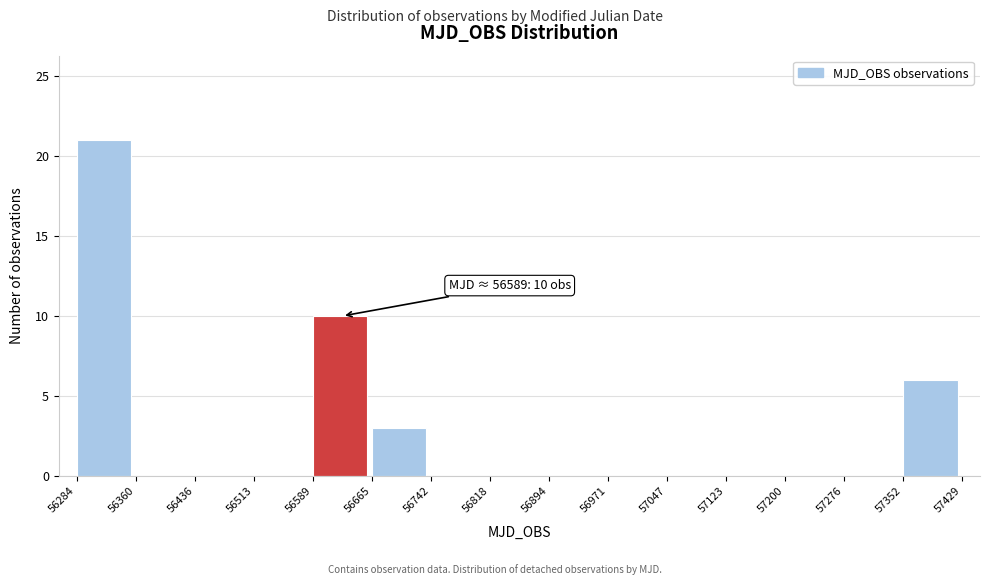

Over which range of the x-axis is the bar tallest?

56284 to 56360